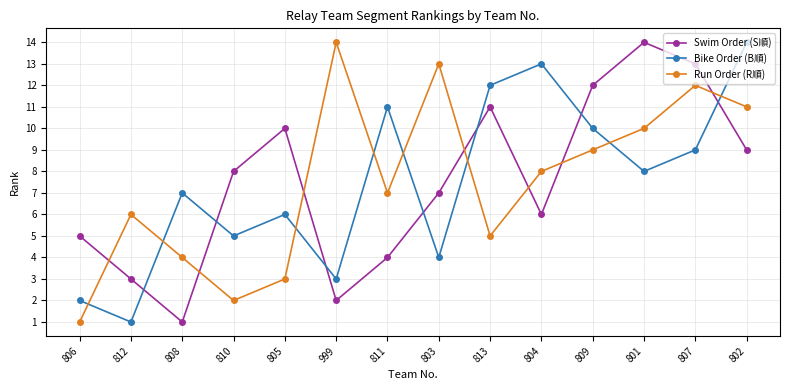

Where does the Run Order (R順) series first go above 8?

999